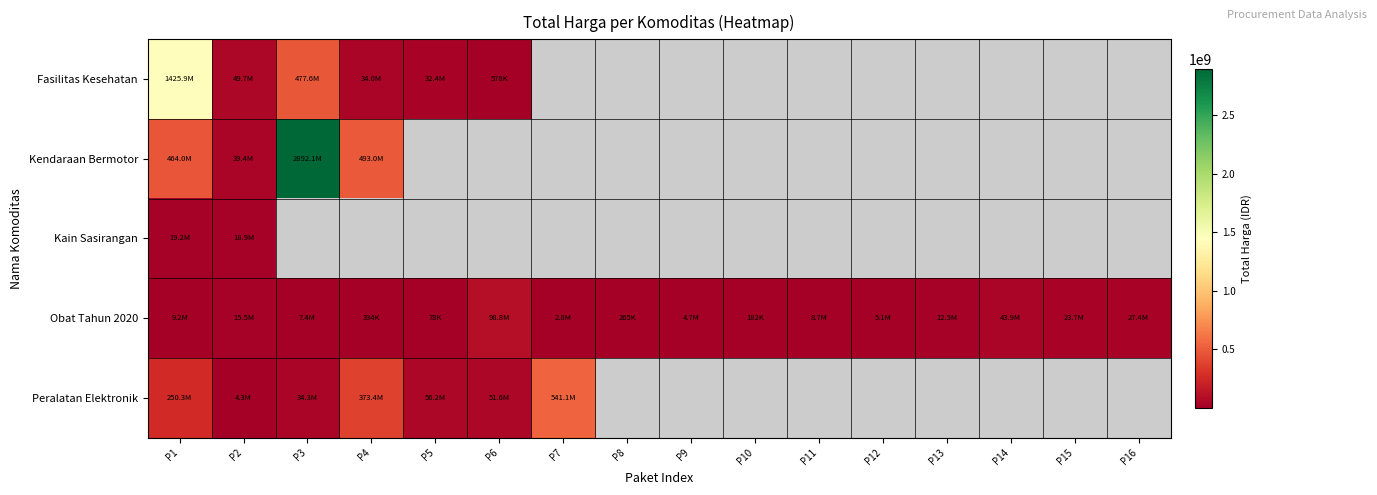

Is it true that Obat Tahun 2020 equals 7401240.0 at P3?

True